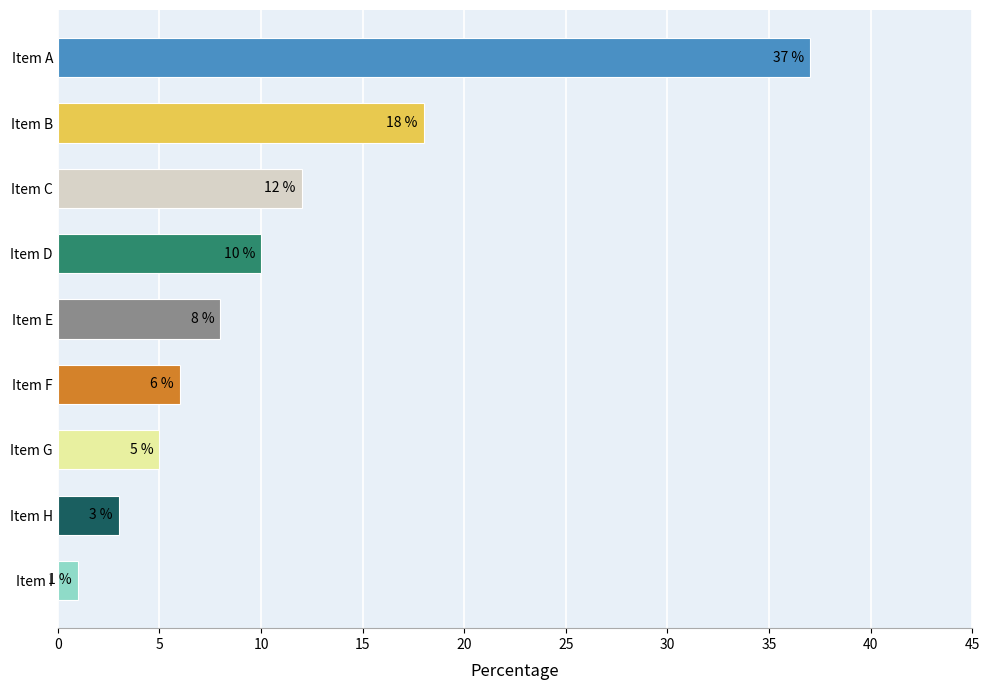

What is the difference between the second highest and second lowest values?

15